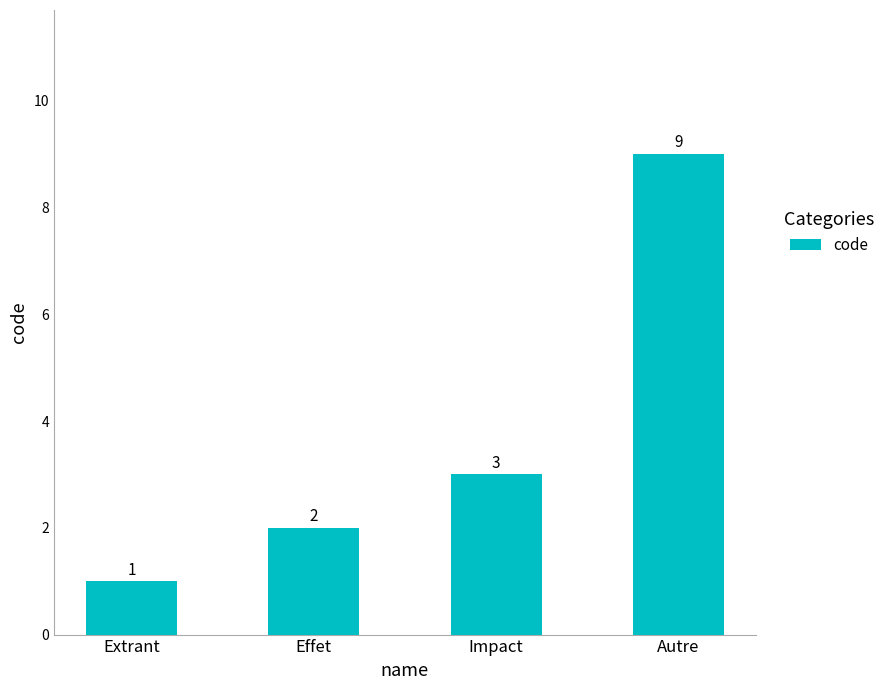

Reading left to right, transcribe all the data shown in this chart.

1	2	3	9